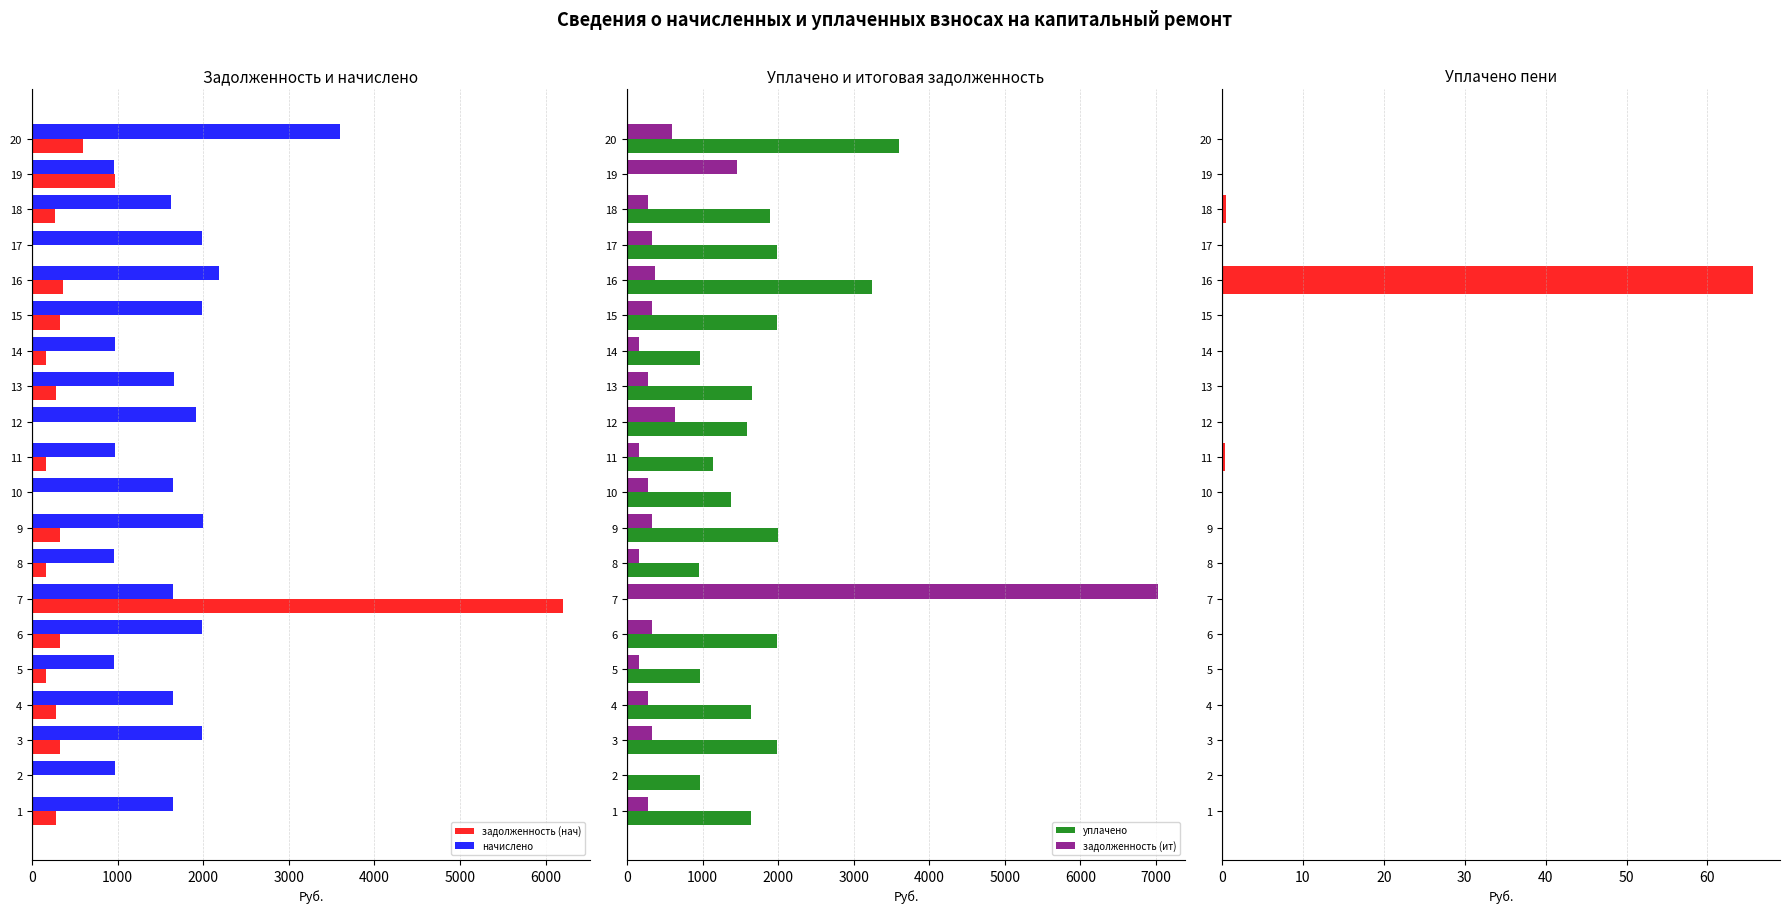

Count the number of categories in the chart.

20